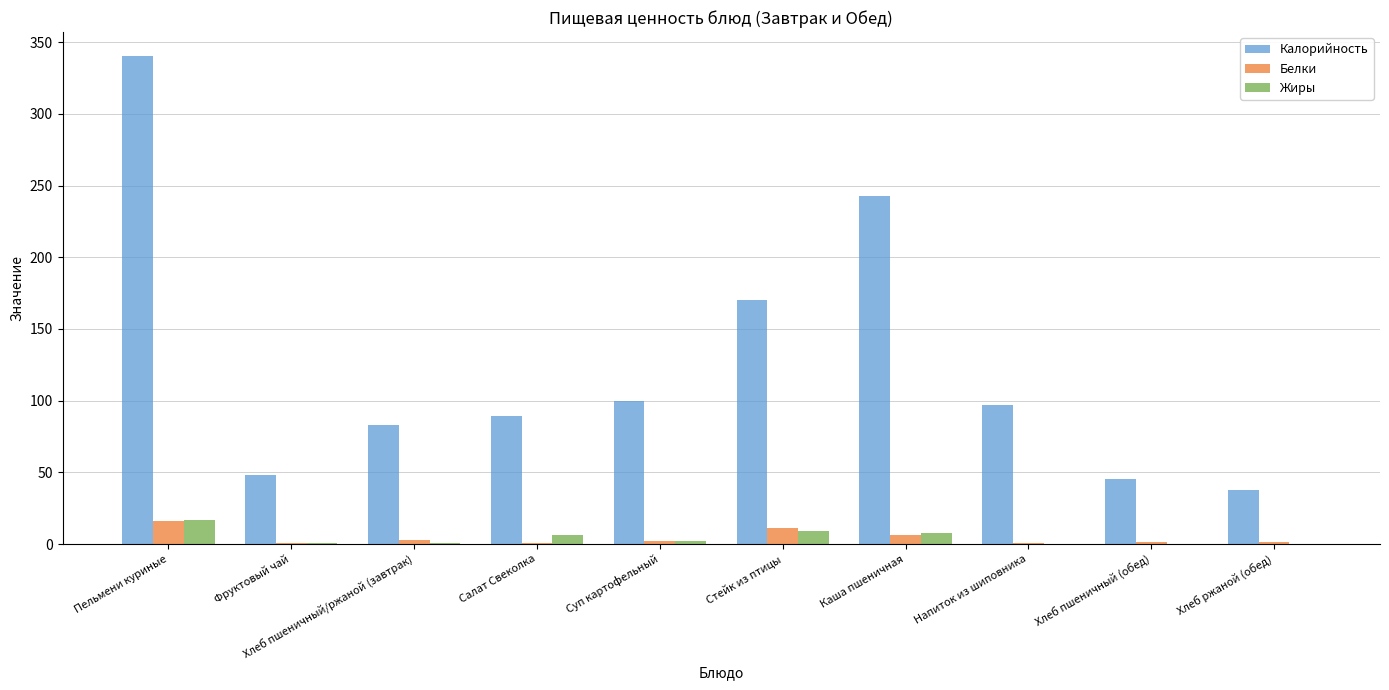

How many categories are shown in the chart?

10